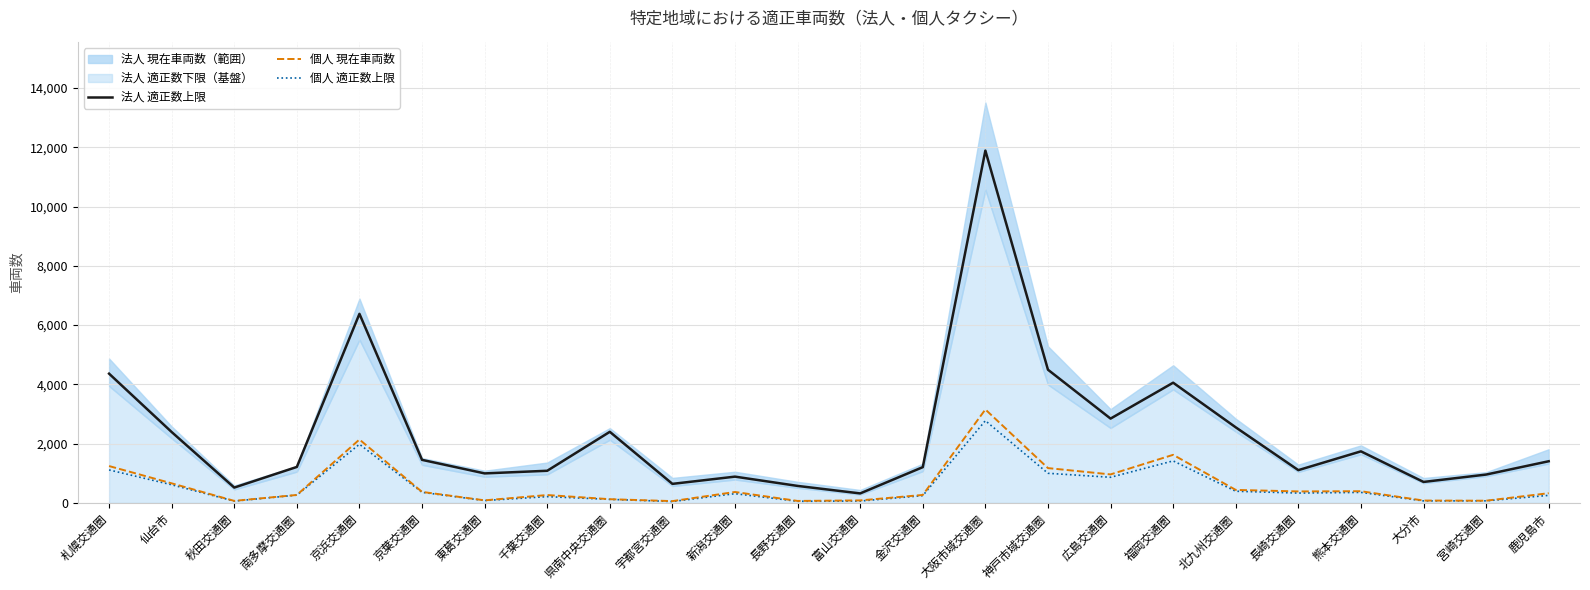

Between 金沢交通圏 and 広島交通圏, which is larger?

広島交通圏